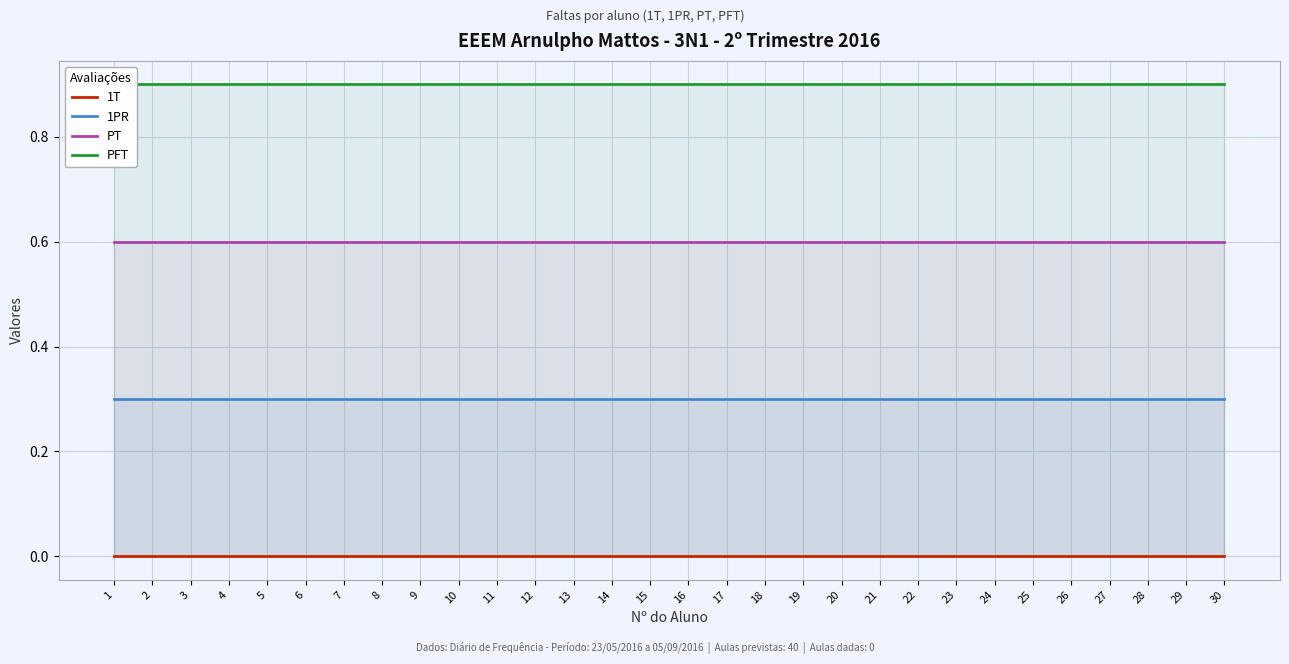

Count the number of data series in this chart.

4